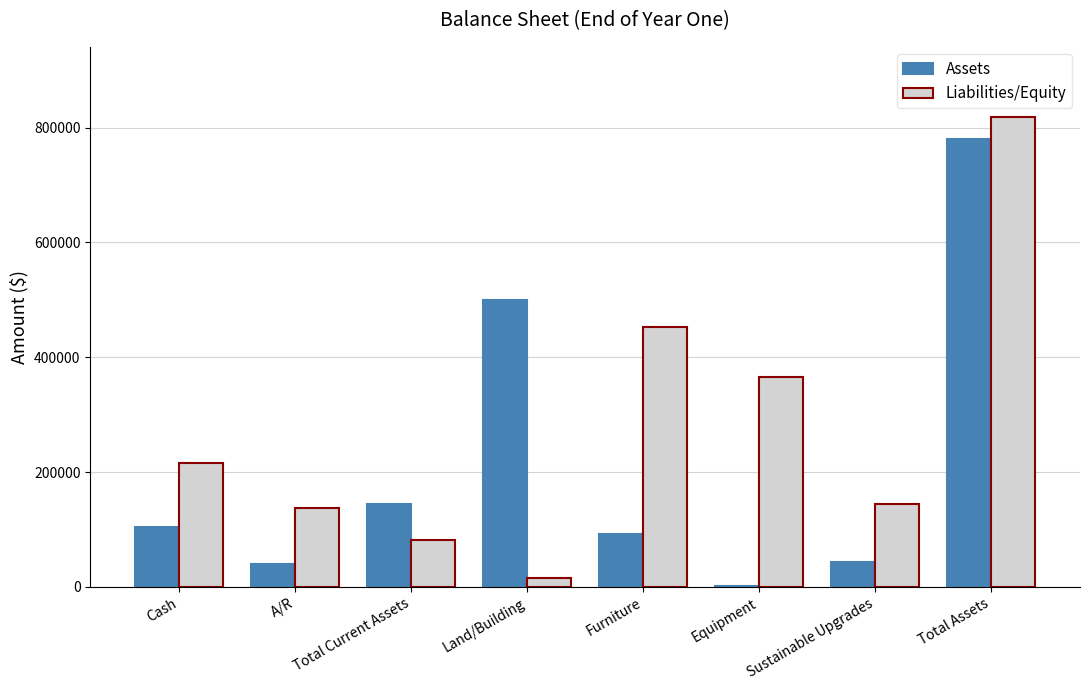

How many groups of bars are there?

8